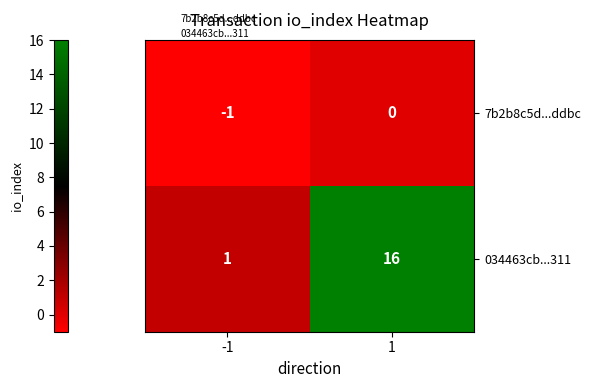

What is the sum of all 034463cb...311 values?

17